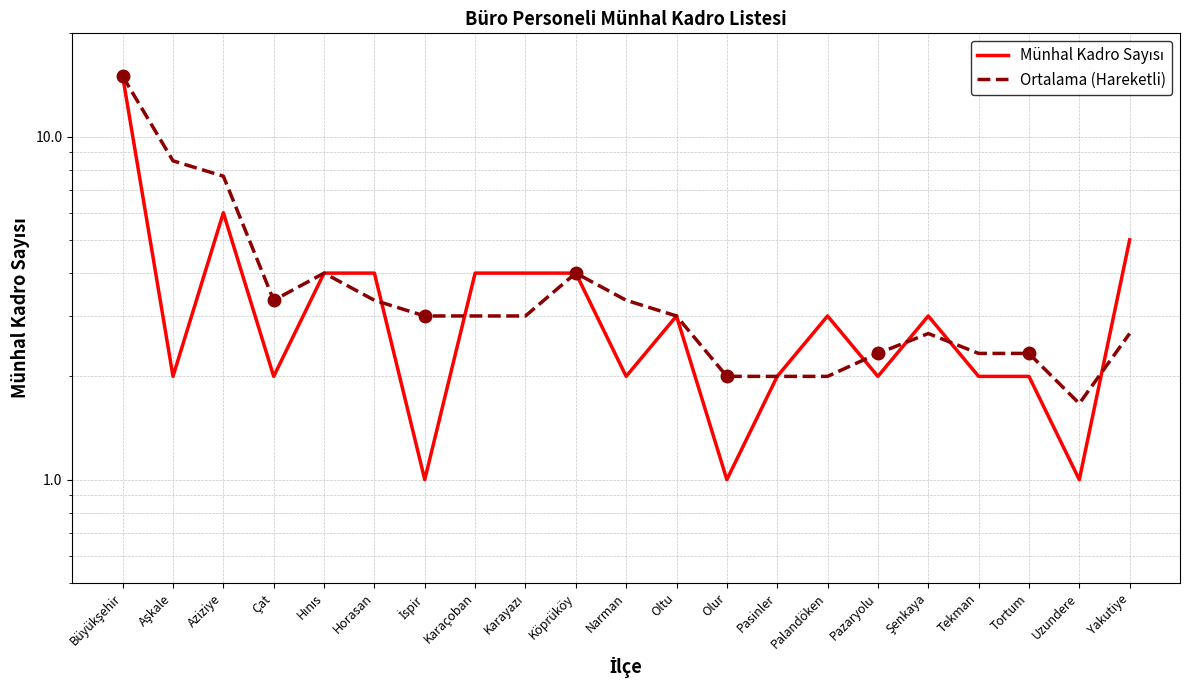

What is the average value of the Münhal Kadro Sayısı series?

3.4